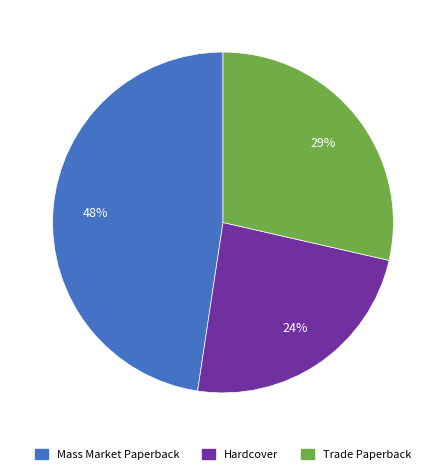

To the nearest percent, what is the difference between the largest and smallest slice percentages?

24%